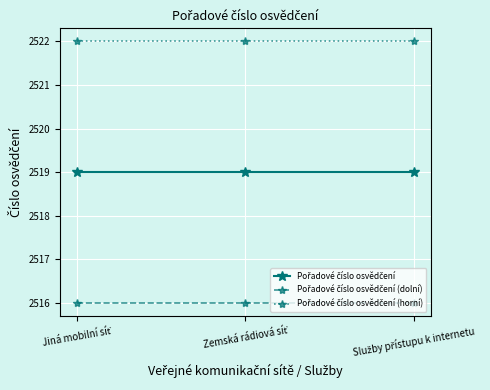

What is the smallest value displayed?

2516